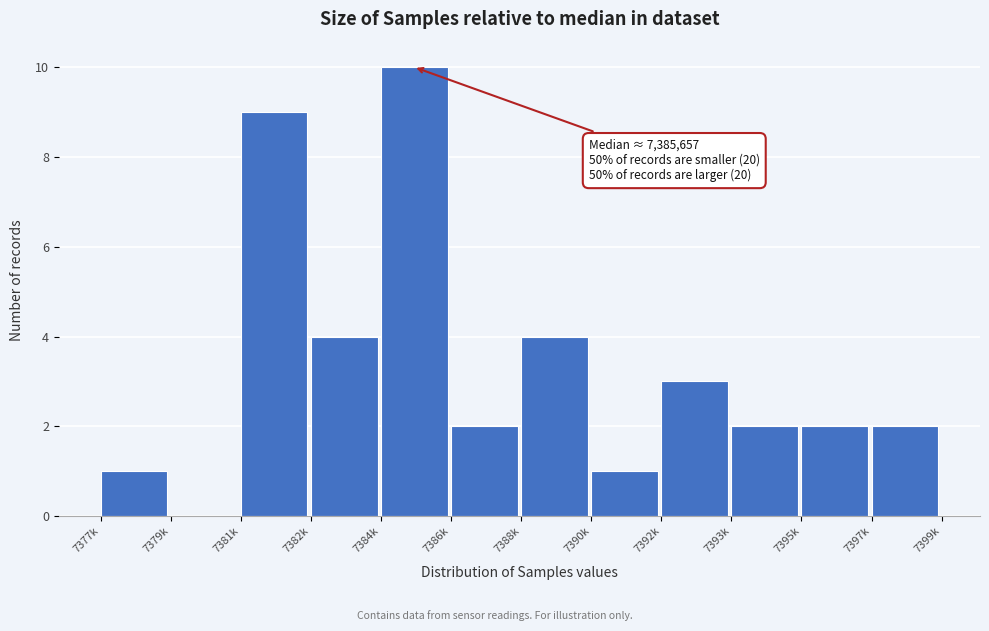

Reading left to right, list all the values displayed in this chart.

7377k=1	7379k=0	7381k=9	7382k=4	7384k=10	7386k=2	7388k=4	7390k=1	7392k=3	7393k=2	7395k=2	7397k=2